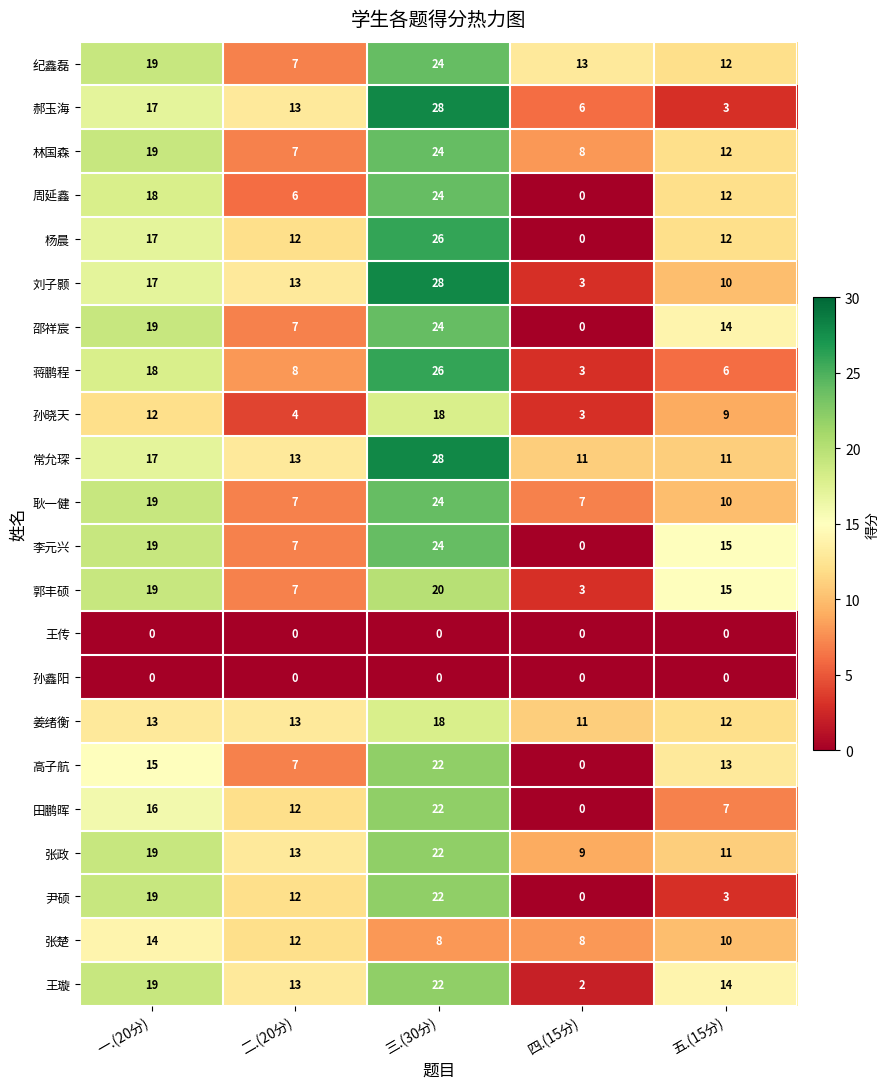

What is the total value across all series at 三.(30分)?

454